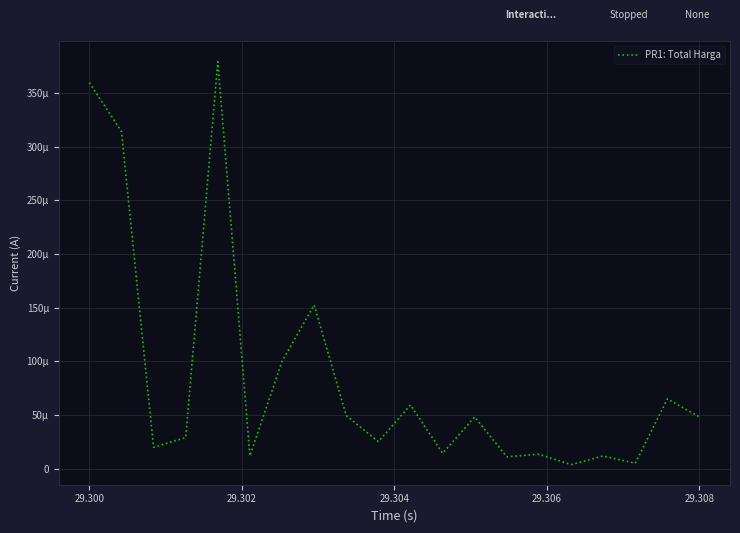

Is this an area chart (filled region under the line)?

No